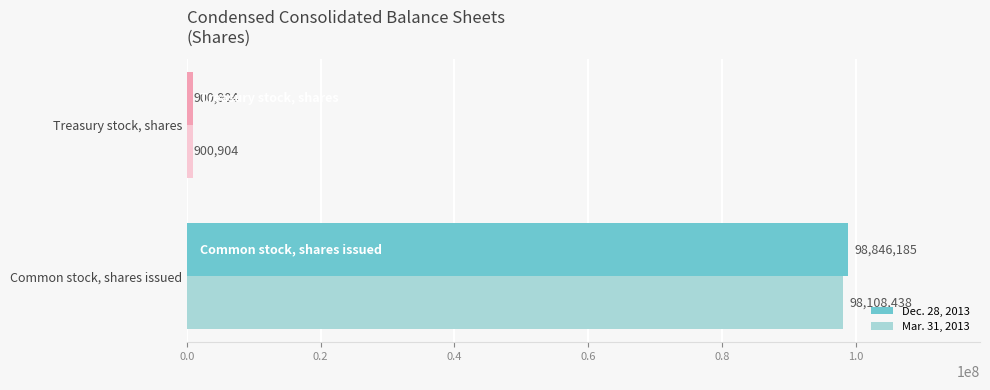

What is the sum of the Mar. 31, 2013 values at Treasury stock, shares and Common stock, shares issued?

99009342